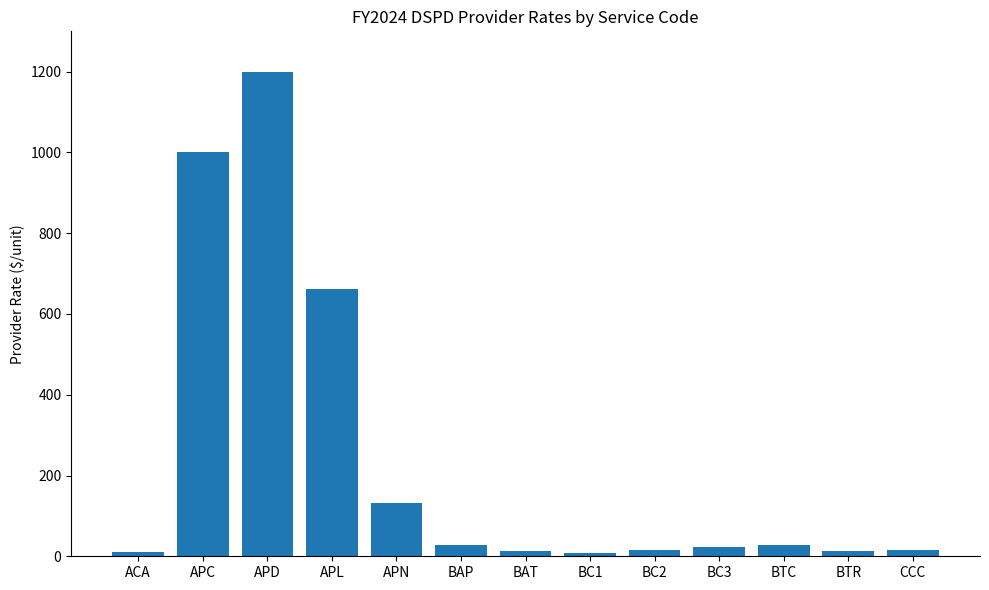

What is the minimum value shown in the chart?

8.7